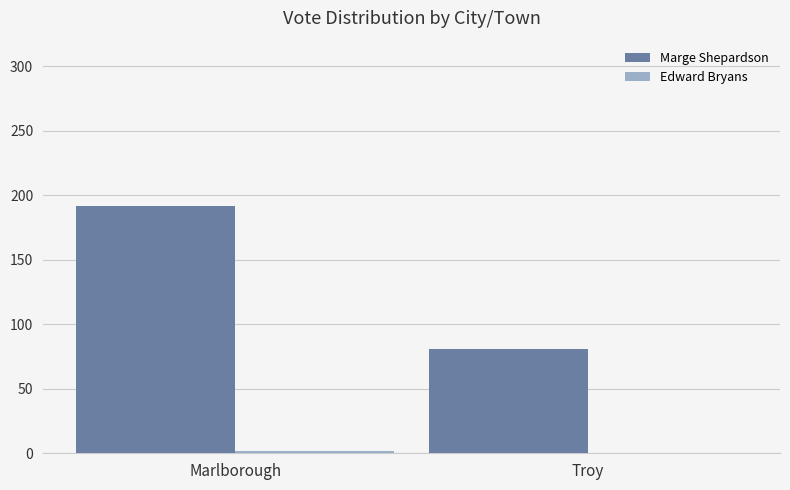

At which category does the chart reach its peak across all series?

Marlborough